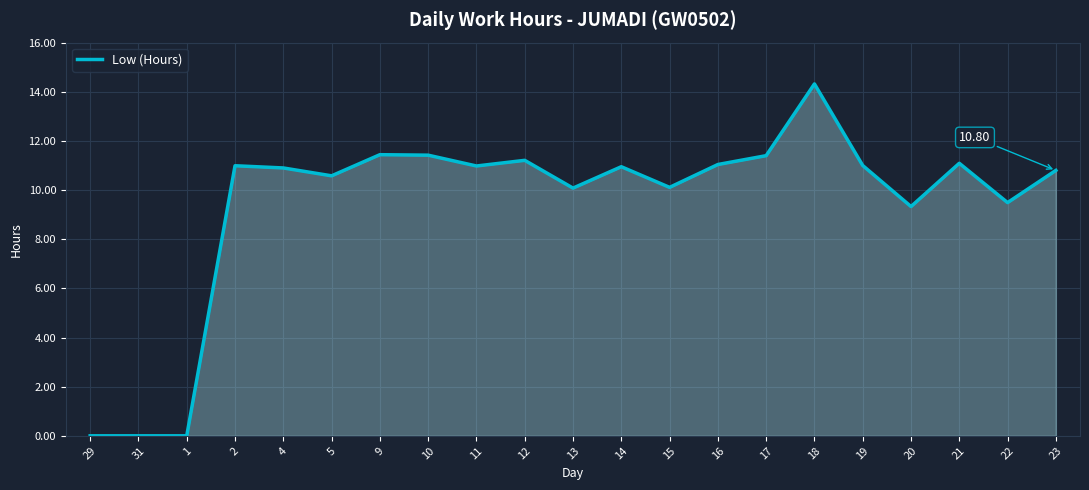

What is the average value?

9.4